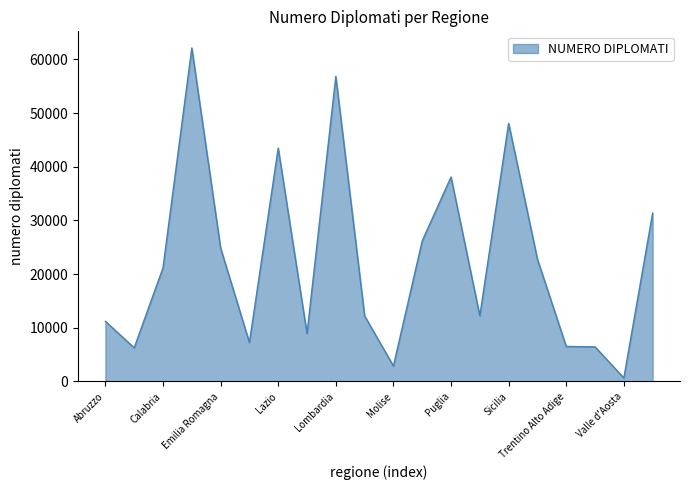

What is the greatest value displayed?

62137